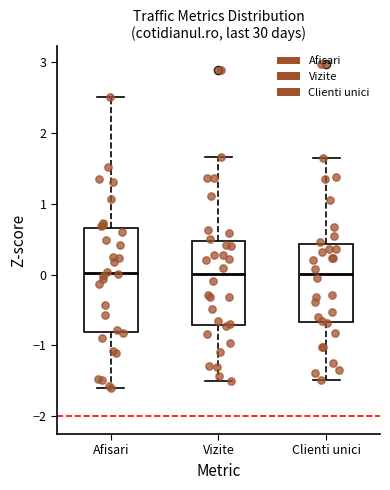

Where does the median line of the box for Afisari sit on the y-axis? The values are not printed on the chart, so give them approximately, as read against the axis.

0.0